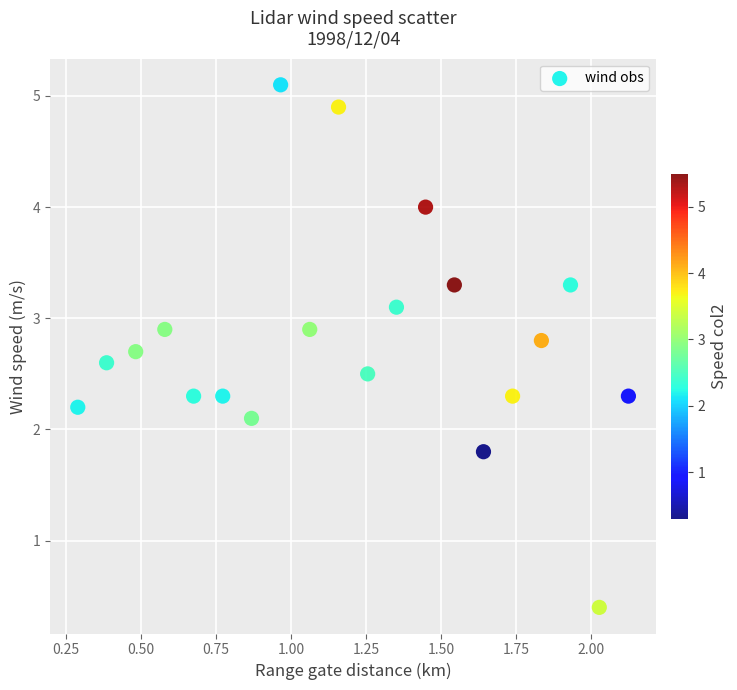

What is the range of X values (max minus min)?

1.8